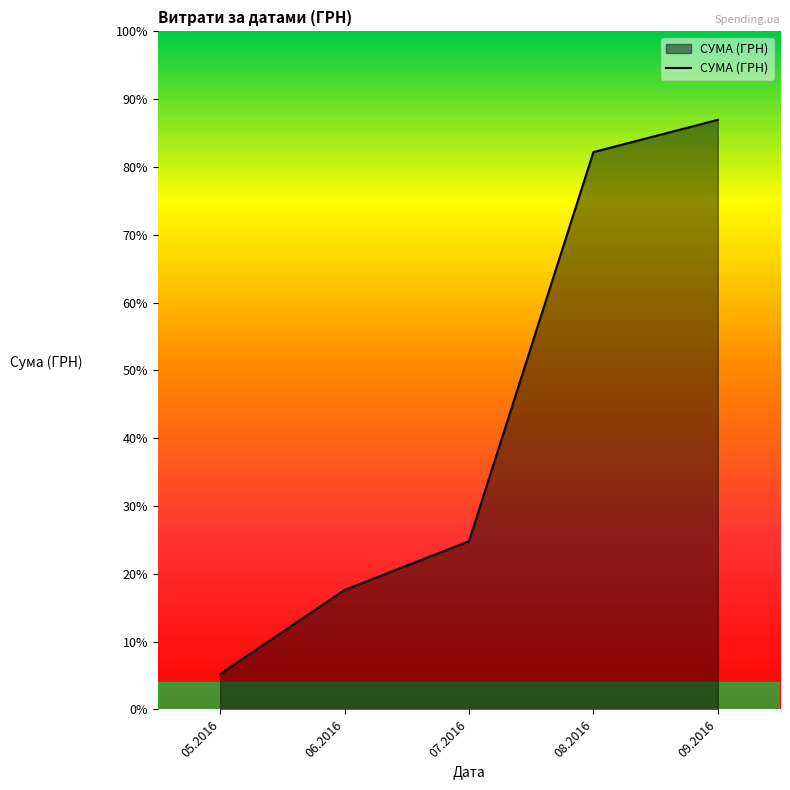

What is the sum of all values?

137124.8